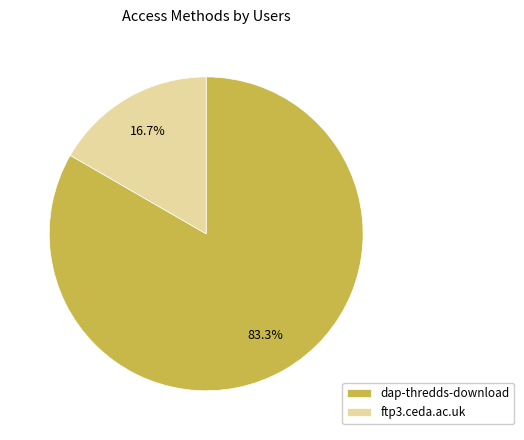

Approximately how many times larger is the value at dap-thredds-download compared to ftp3.ceda.ac.uk?

5.0